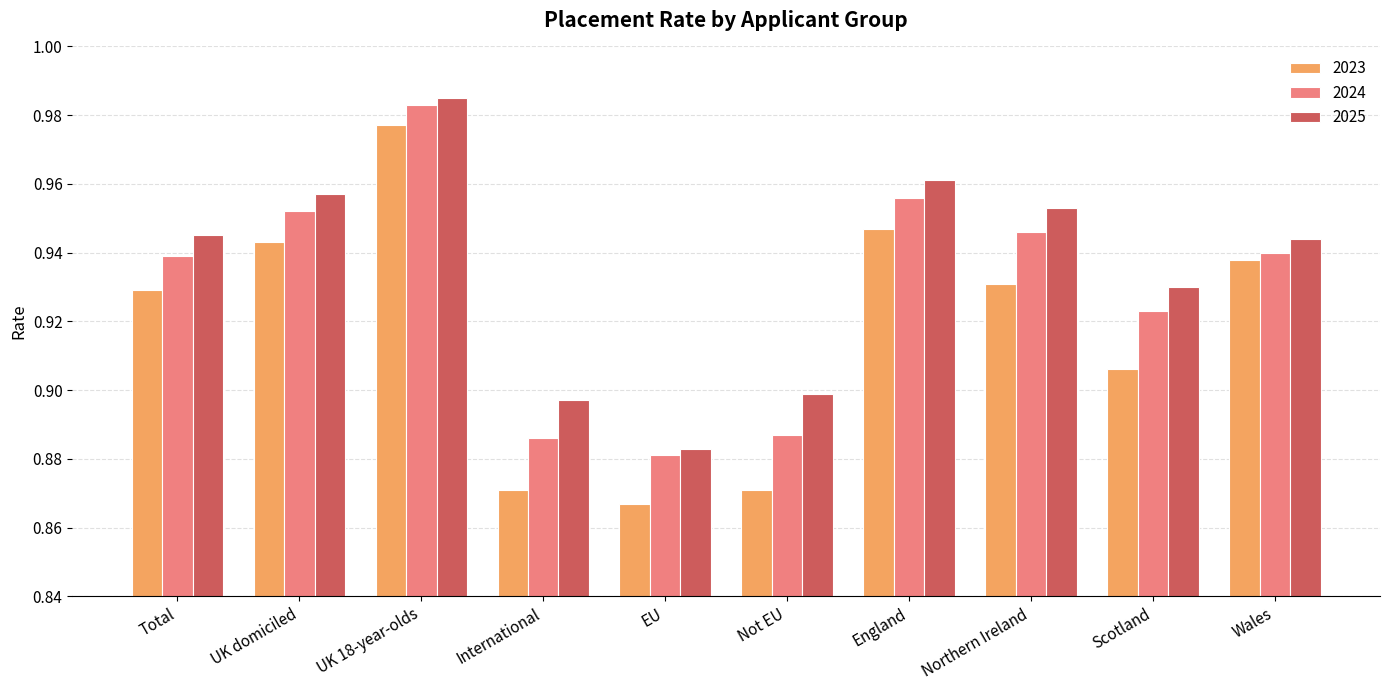

At which label is 2024 closest to 0?

EU